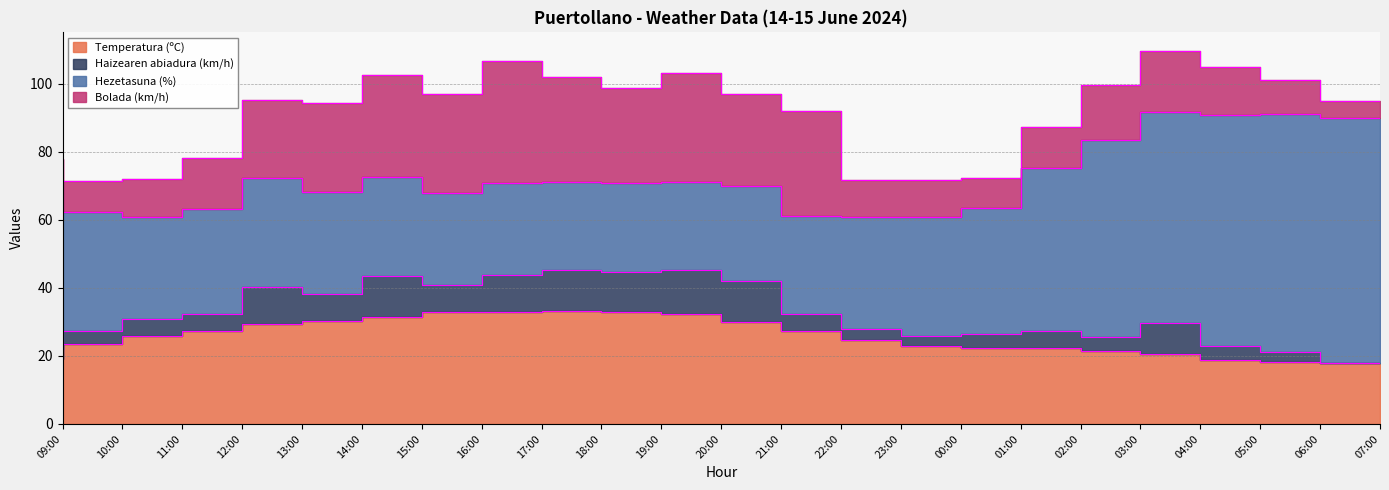

Reading left to right, what are all the values shown in this chart?

Temperatura (ºC): 09:00=19.0	10:00=23.4	11:00=26.0	12:00=27.2	13:00=29.3	14:00=30.3	15:00=31.6	16:00=33.0	17:00=32.8	18:00=33.2	19:00=32.8	20:00=32.3	21:00=30.1	22:00=27.2	23:00=24.8	00:00=22.8	01:00=22.4	02:00=22.3	03:00=21.6	04:00=20.7	05:00=18.9	06:00=18.3	07:00=18.0
Haizearen abiadura (km/h): 09:00=3.0	10:00=4.0	11:00=5.0	12:00=5.0	13:00=11.0	14:00=8.0	15:00=12.0	16:00=8.0	17:00=11.0	18:00=12.0	19:00=12.0	20:00=13.0	21:00=12.0	22:00=5.0	23:00=3.0	00:00=3.0	01:00=4.0	02:00=5.0	03:00=4.0	04:00=9.0	05:00=4.0	06:00=3.0	07:00=0.0
Hezetasuna (%): 09:00=49.0	10:00=35.0	11:00=30.0	12:00=31.0	13:00=32.0	14:00=30.0	15:00=29.0	16:00=27.0	17:00=27.0	18:00=26.0	19:00=26.0	20:00=26.0	21:00=28.0	22:00=29.0	23:00=33.0	00:00=35.0	01:00=37.0	02:00=48.0	03:00=58.0	04:00=62.0	05:00=68.0	06:00=70.0	07:00=72.0
Bolada (km/h): 09:00=7.0	10:00=9.0	11:00=11.0	12:00=15.0	13:00=23.0	14:00=26.0	15:00=30.0	16:00=29.0	17:00=36.0	18:00=31.0	19:00=28.0	20:00=32.0	21:00=27.0	22:00=31.0	23:00=11.0	00:00=11.0	01:00=9.0	02:00=12.0	03:00=16.0	04:00=18.0	05:00=14.0	06:00=10.0	07:00=5.0